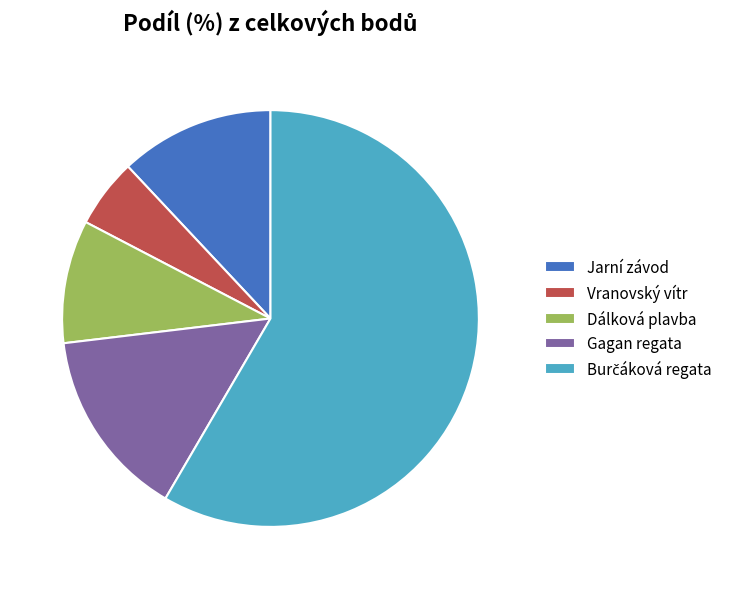

Is there any slice that represents more than half of the pie?

Yes